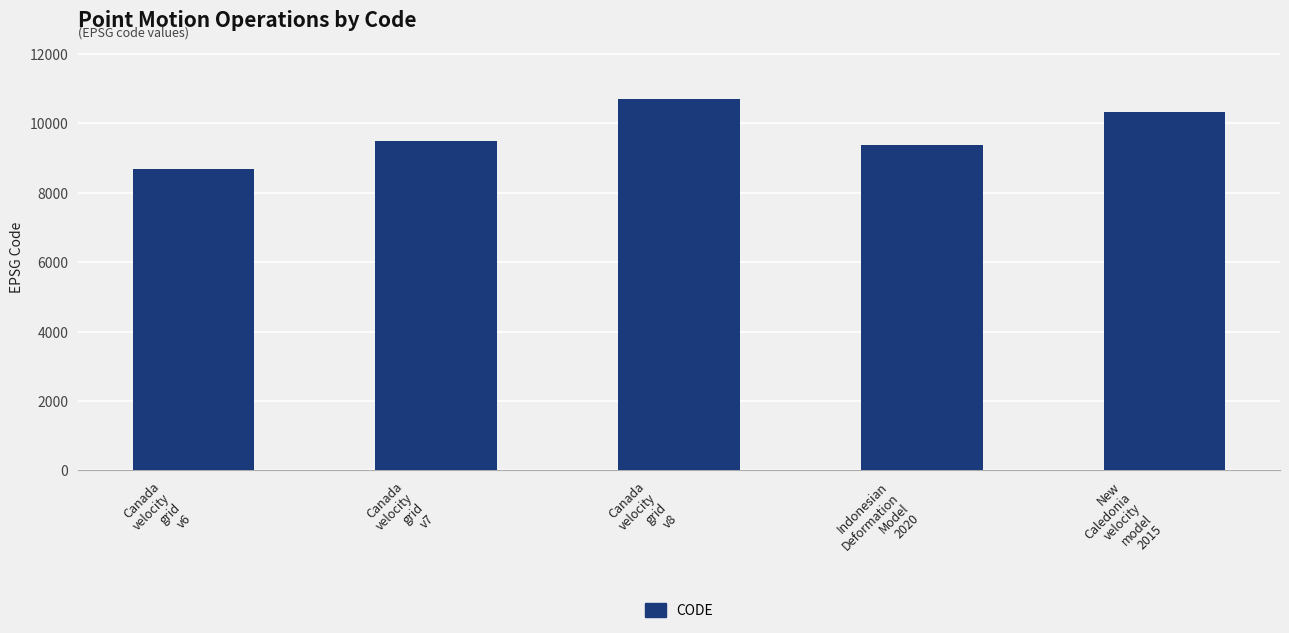

What is the label of the 3rd bar from the right?

Canada
velocity
grid
v8